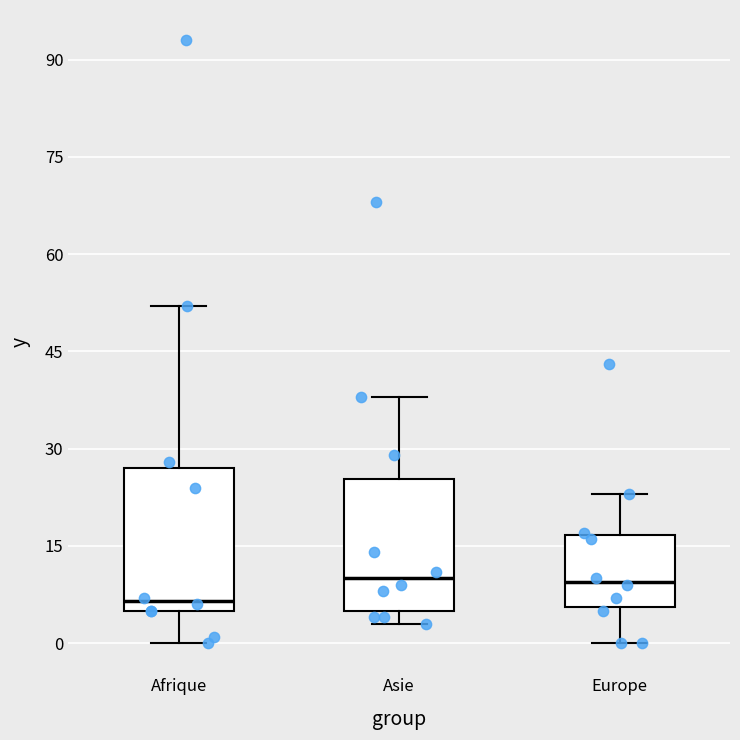

Where is the upper edge of the box for Afrique on the y-axis? The values are not printed on the chart, so give them approximately, as read against the axis.

28